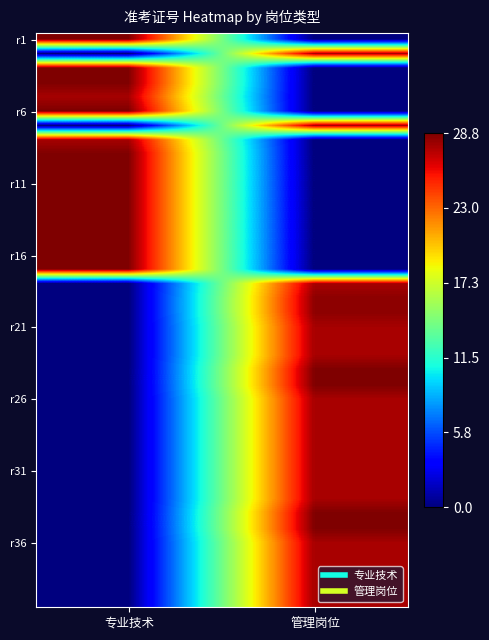

How many series are shown in this chart?

40